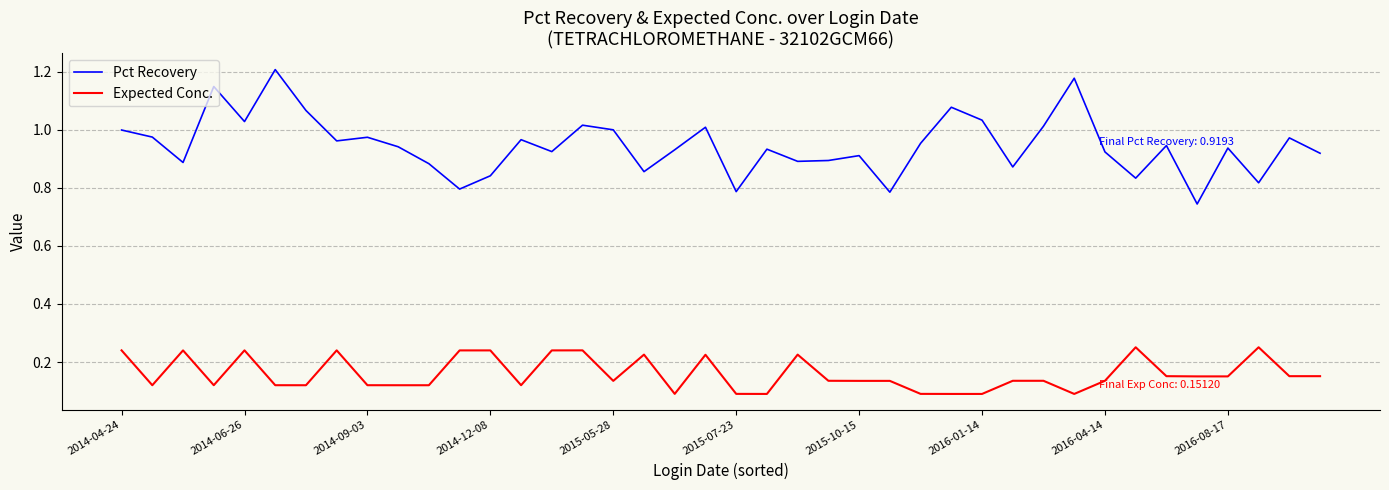

Which series has the widest spread of values?

Pct Recovery